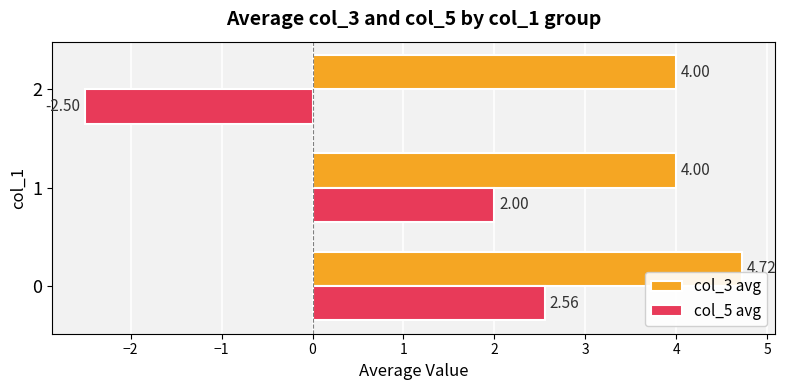

At how many categories does at least one series exceed 0?

3